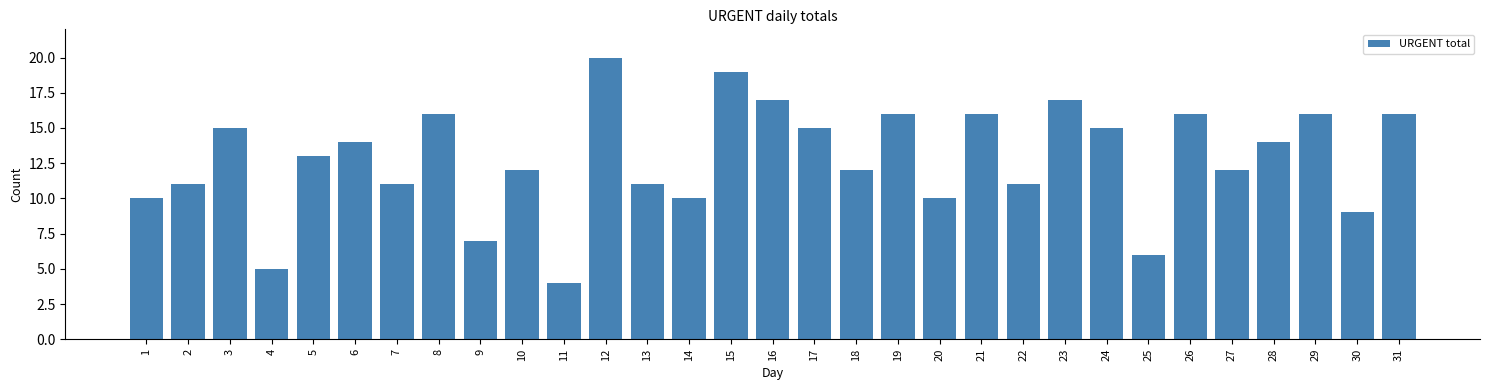

At which category does the chart reach its minimum across all series?

11